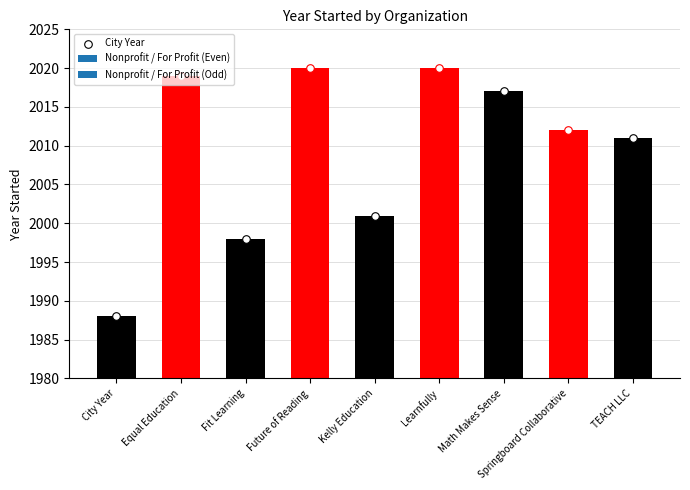

Which has a higher value, Learnfully or Fit Learning?

Learnfully